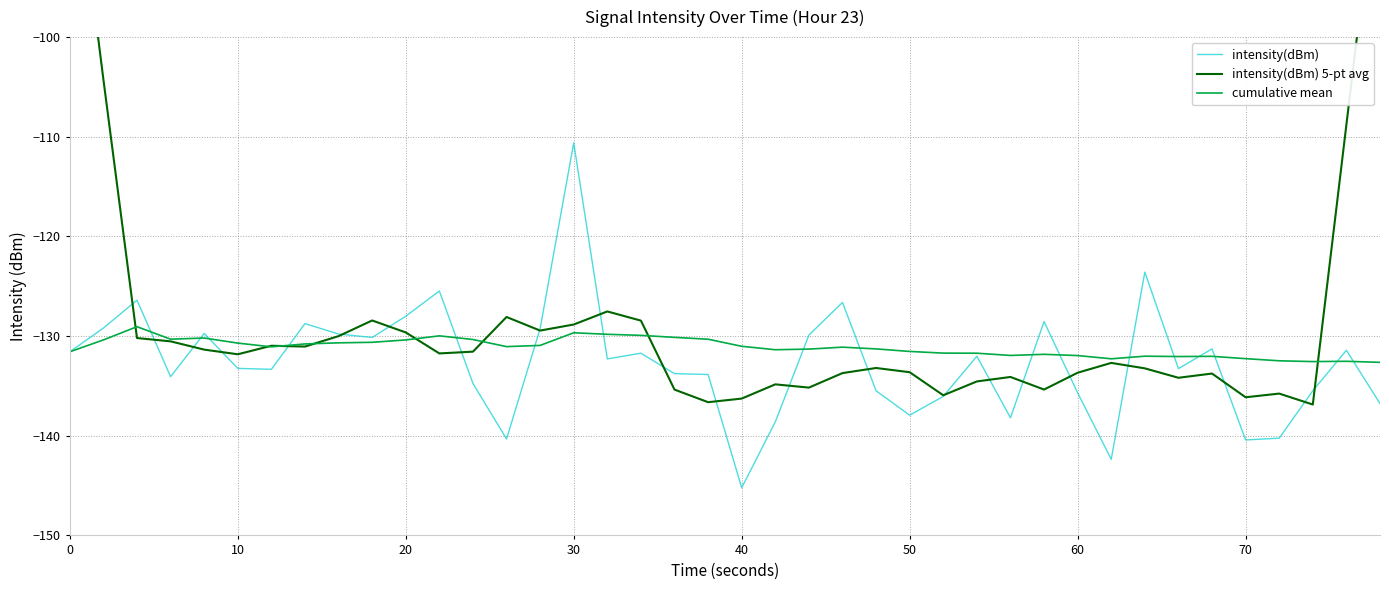

At which label does intensity(dBm) reach its minimum?

40